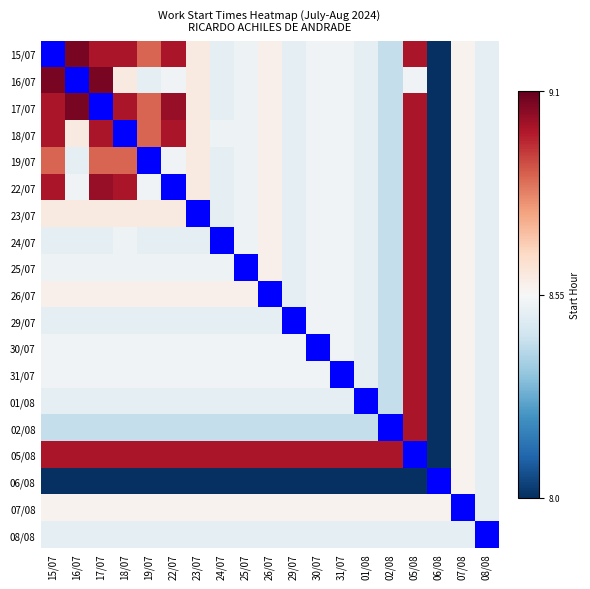

What is the greatest value displayed?

1.0